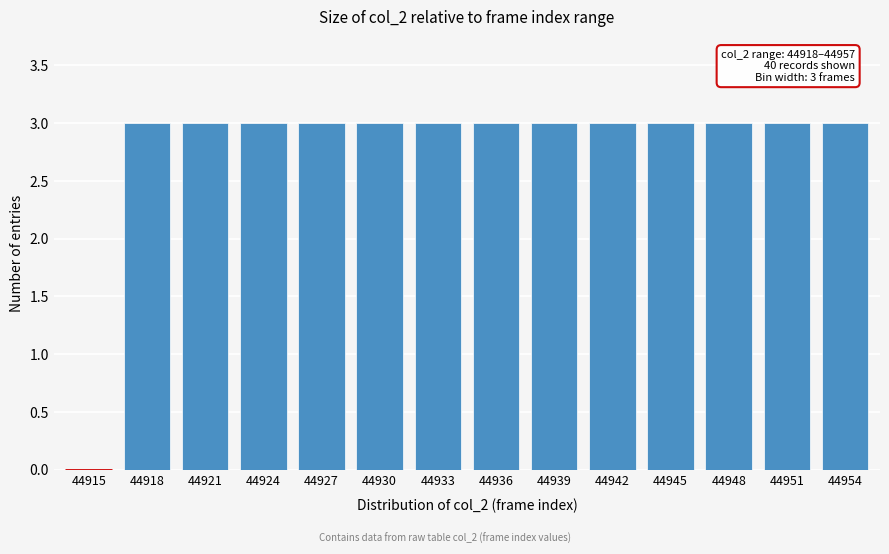

Reading right to left, extract all data points from this chart.

44954=3	44951=3	44948=3	44945=3	44942=3	44939=3	44936=3	44933=3	44930=3	44927=3	44924=3	44921=3	44918=3	44915=0